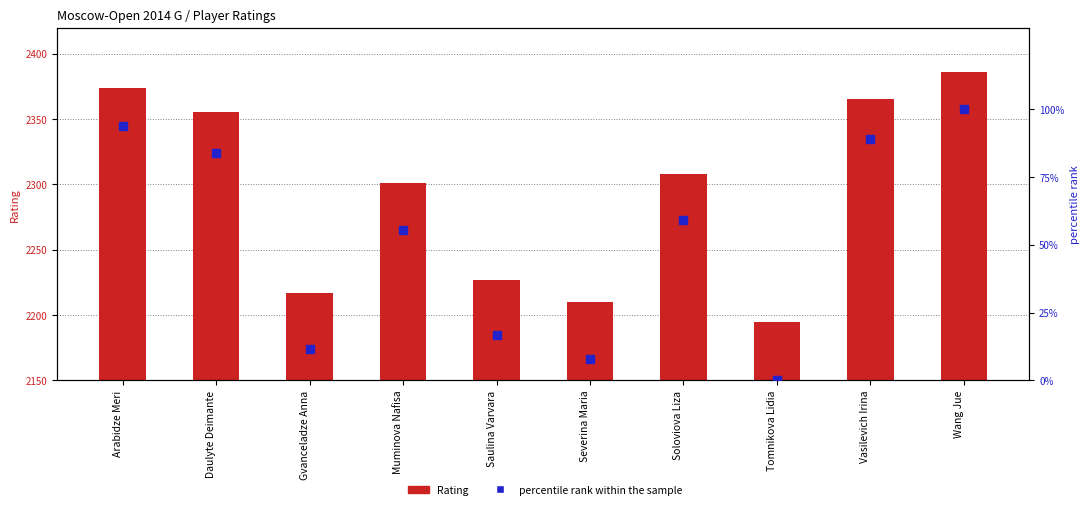

What is the total value across all series at Daulyte Deimante?

2438.8